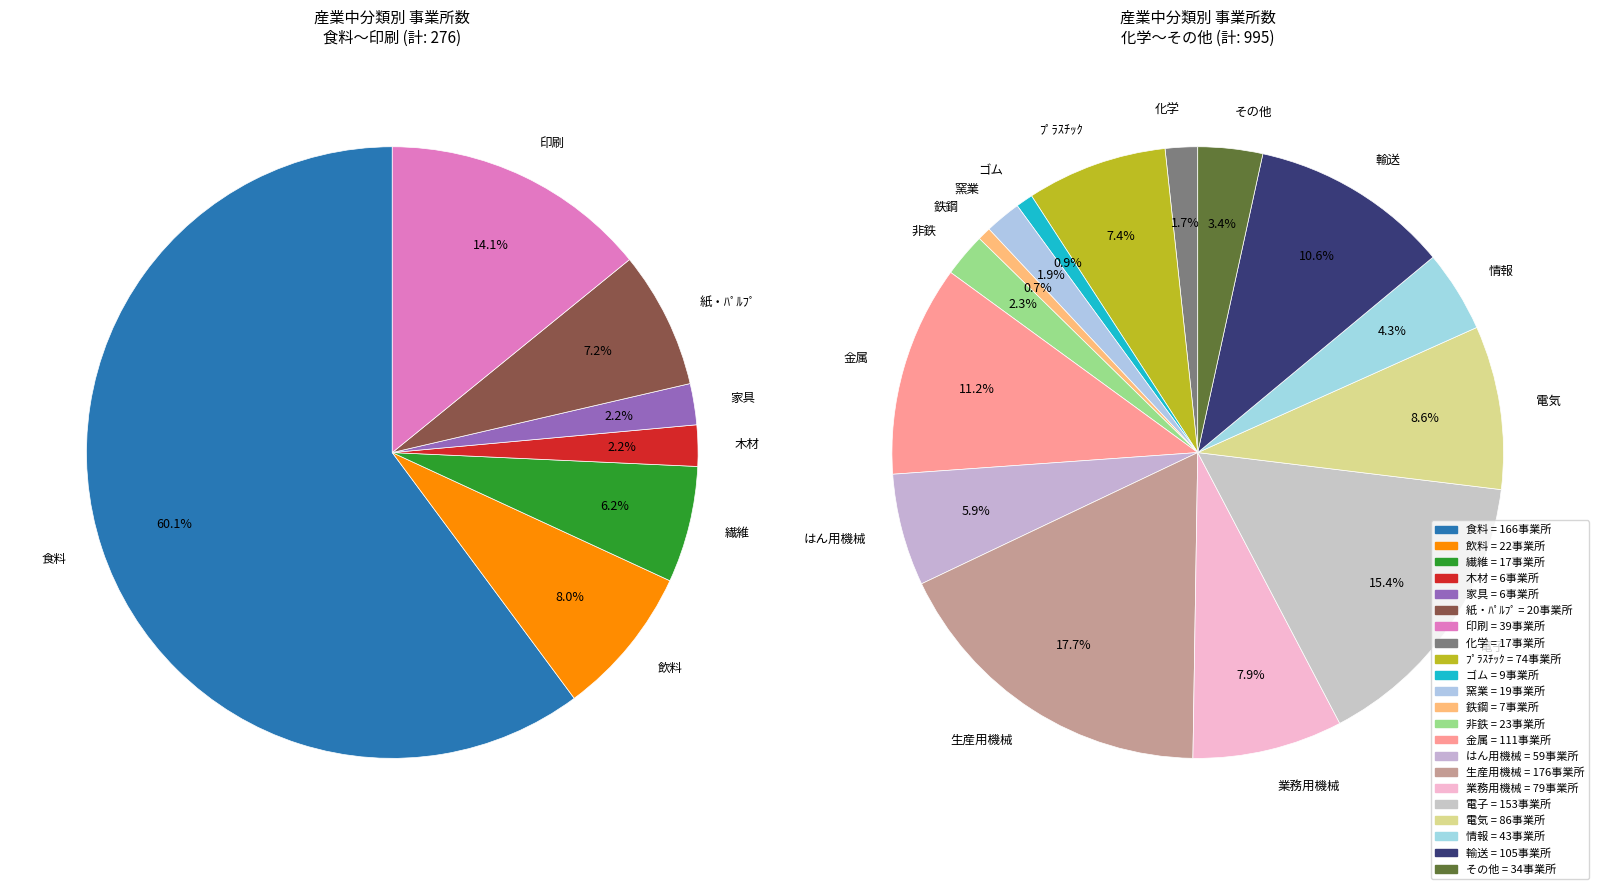

Is the sum of 輸送 and その他 greater than half?

No